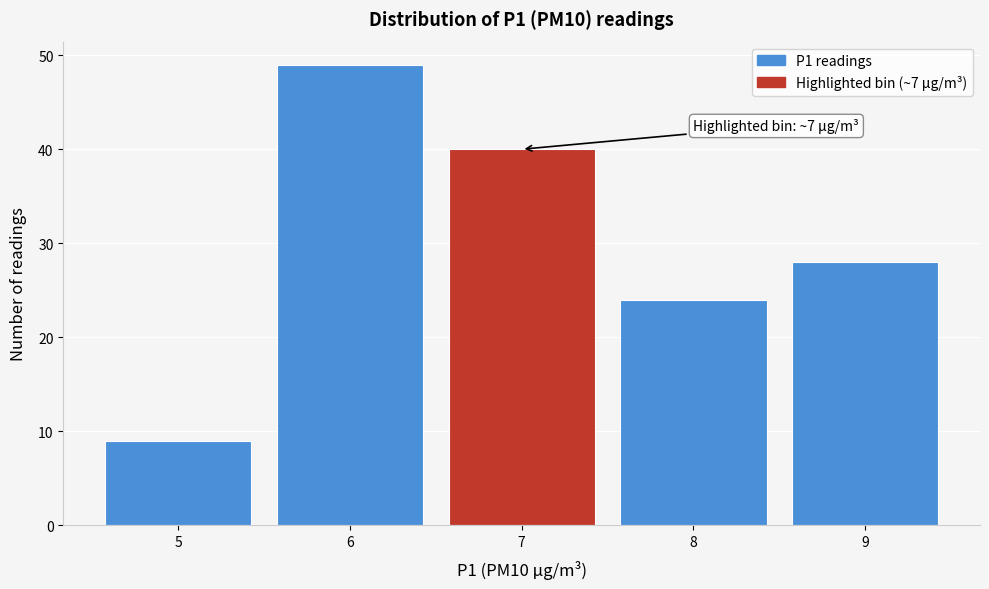

Over which range of the x-axis is the bar tallest?

5.5 to 6.5